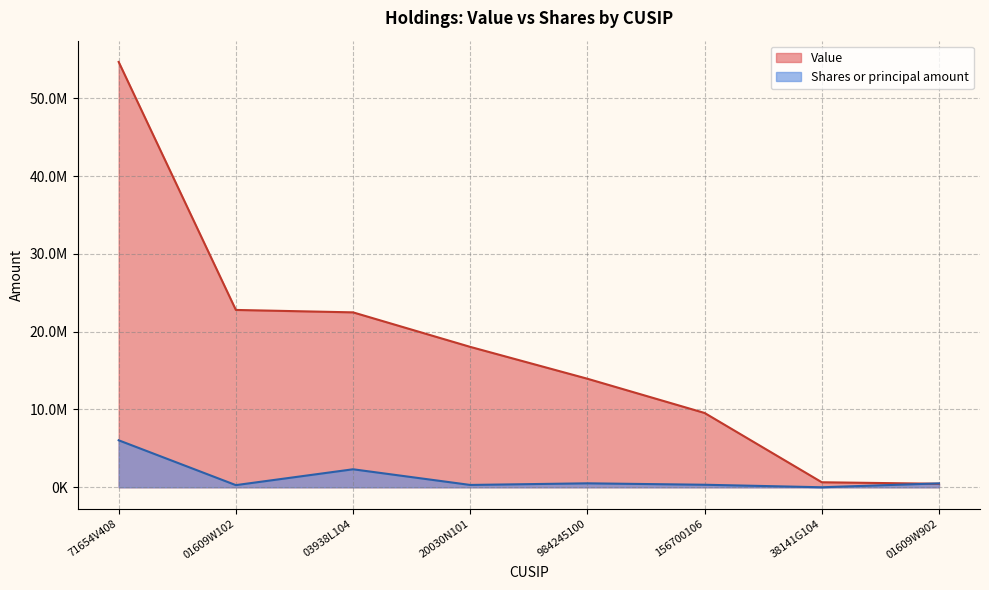

Which label corresponds to the largest value in the chart?

71654V408